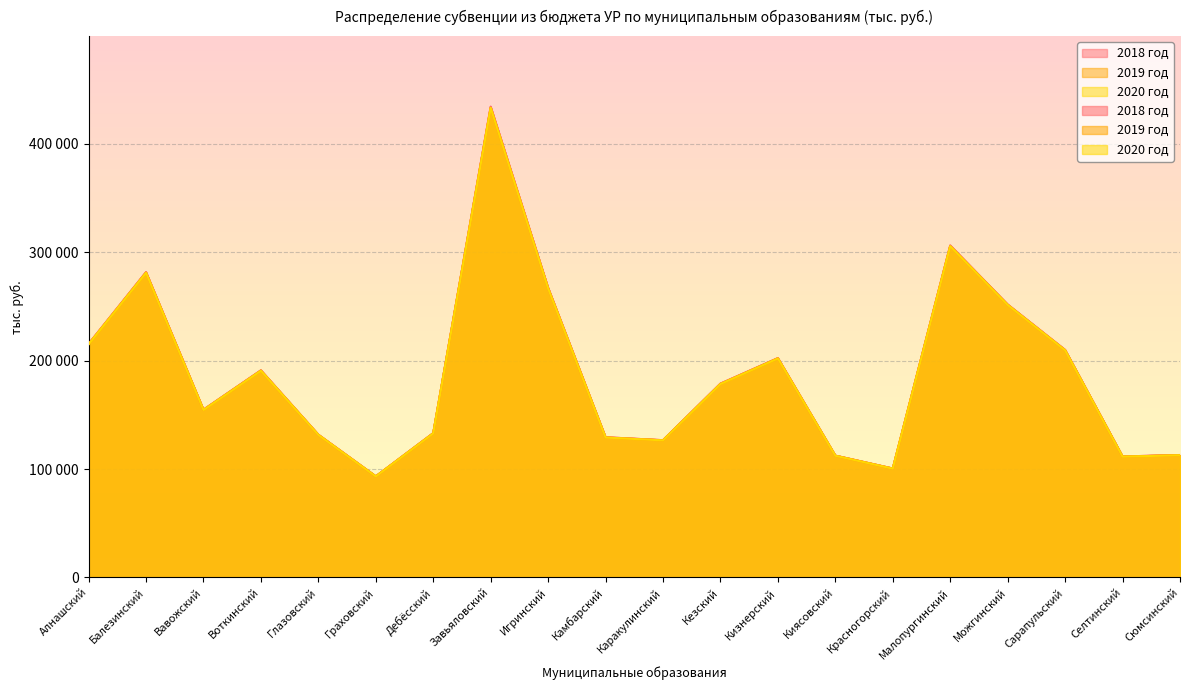

What is the value of the 2020 год point at the 12th from the left?

178529.0